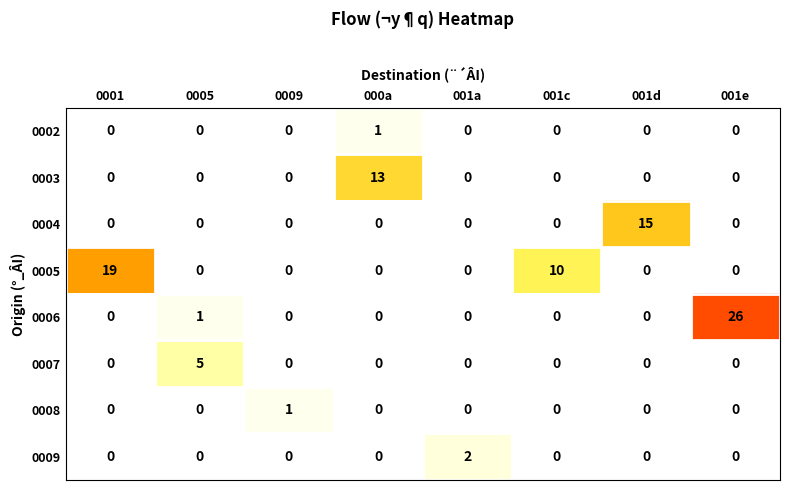

At which category is the sum across all series the highest?

001e